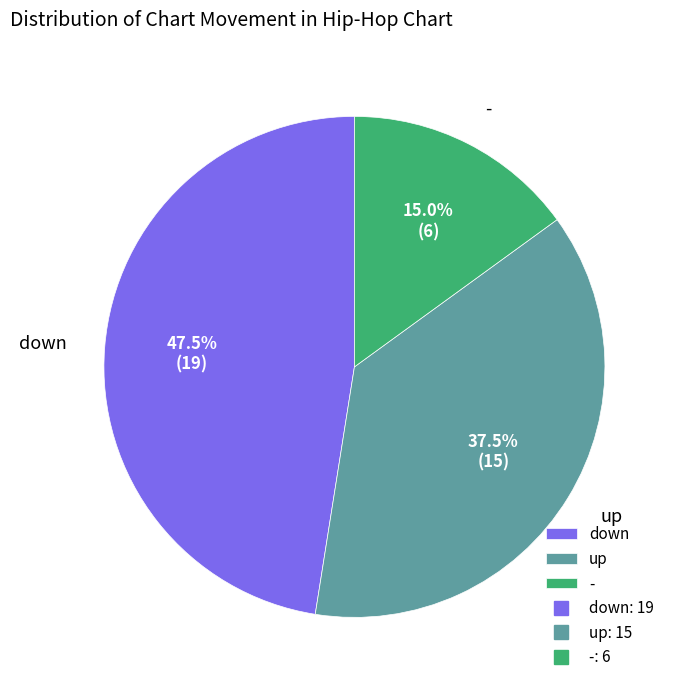

Which has a higher value, - or up?

up